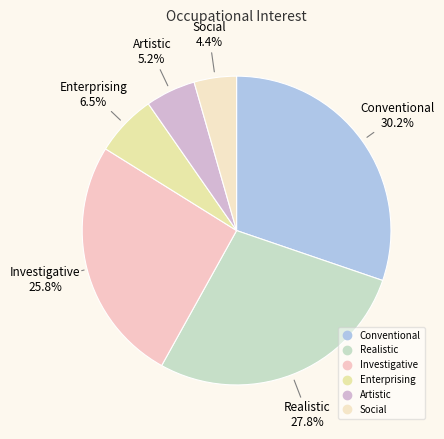

Which slice is the smallest?

Social